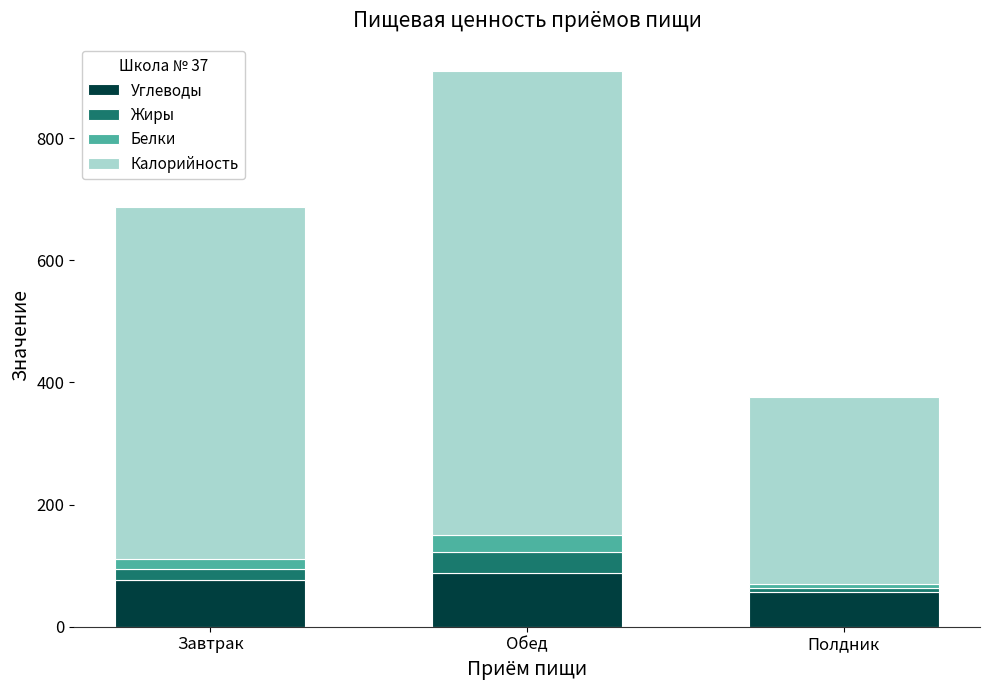

How many data points does each series have?

3